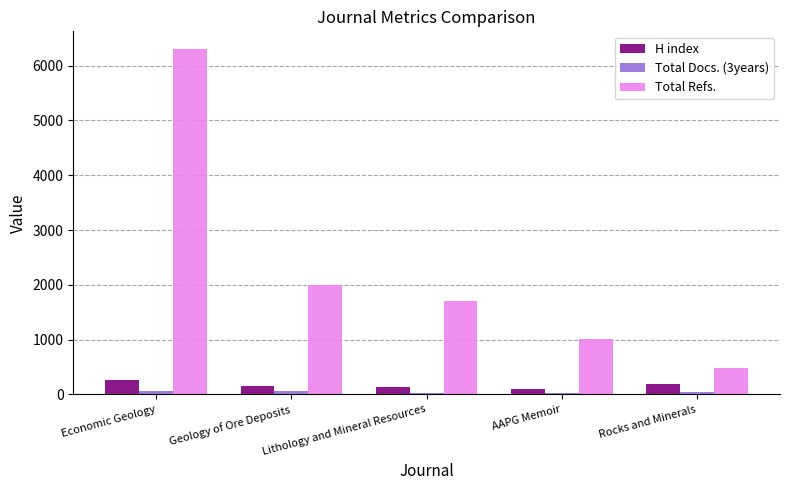

True or false: Total Refs. has a value of 490 at Rocks and Minerals.

True